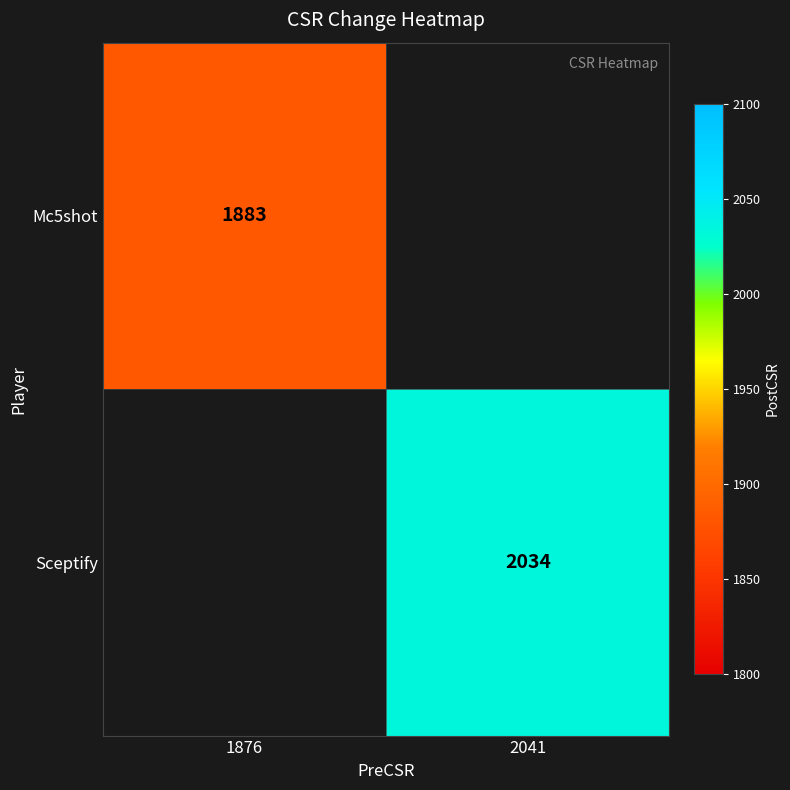

Is it true that Mc5shot equals 1211 at 1876?

False